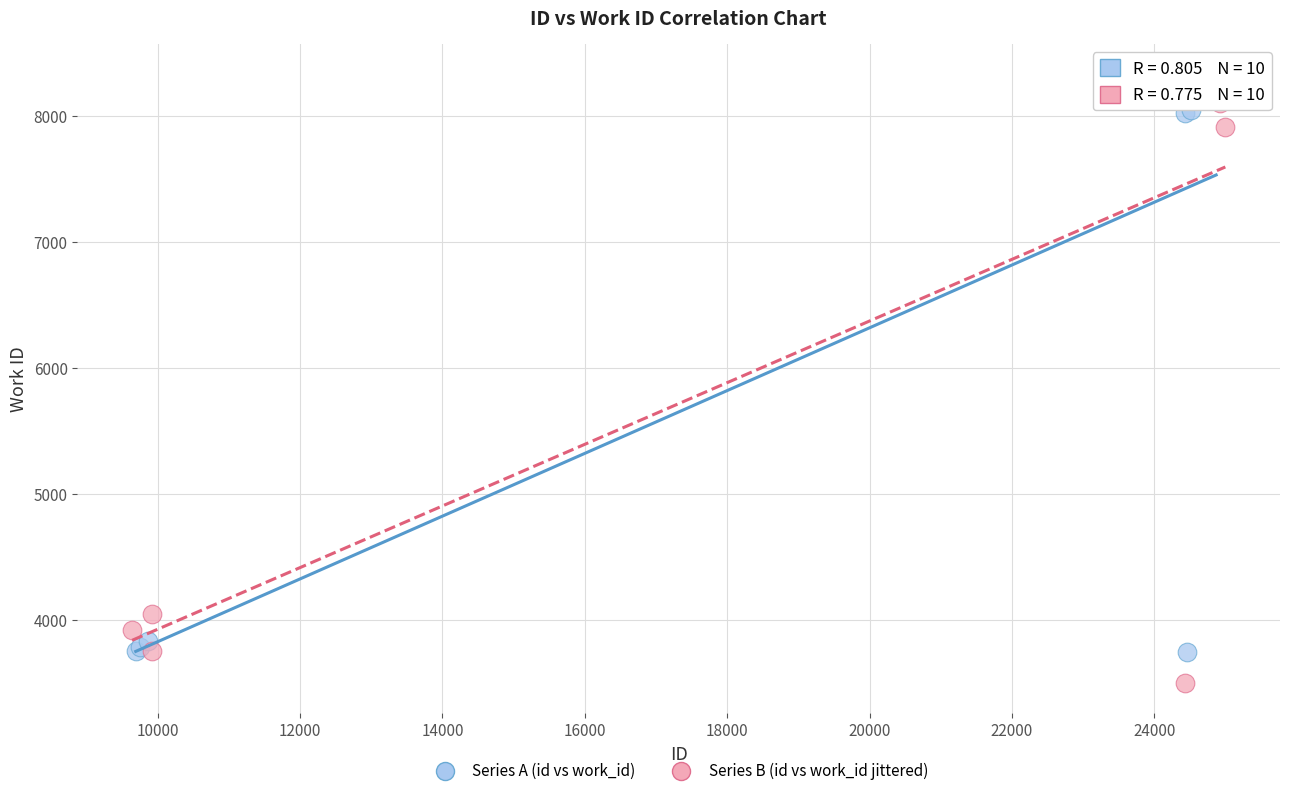

Which series has the largest Y range (max minus min)?

Series B (id vs work_id jittered)